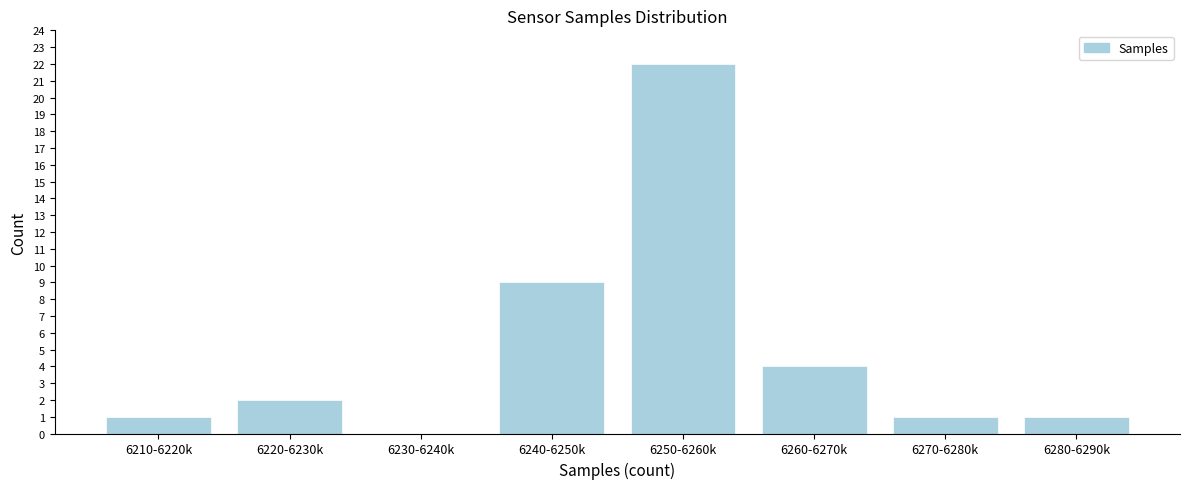

Reading left to right, what are all the values shown in this chart?

6210-6220k=1	6220-6230k=2	6230-6240k=0	6240-6250k=9	6250-6260k=22	6260-6270k=4	6270-6280k=1	6280-6290k=1